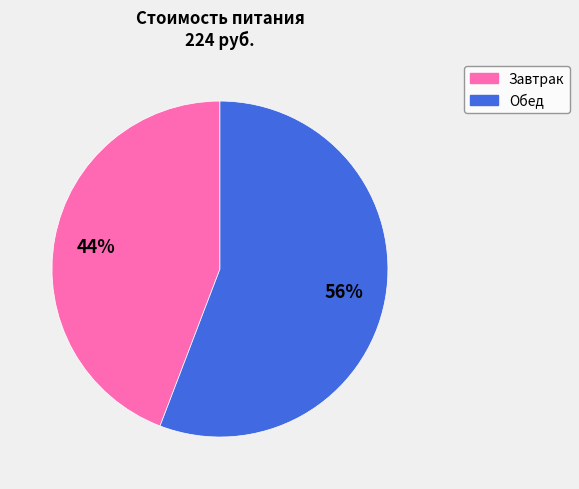

What is the largest slice in the pie chart?

Обед